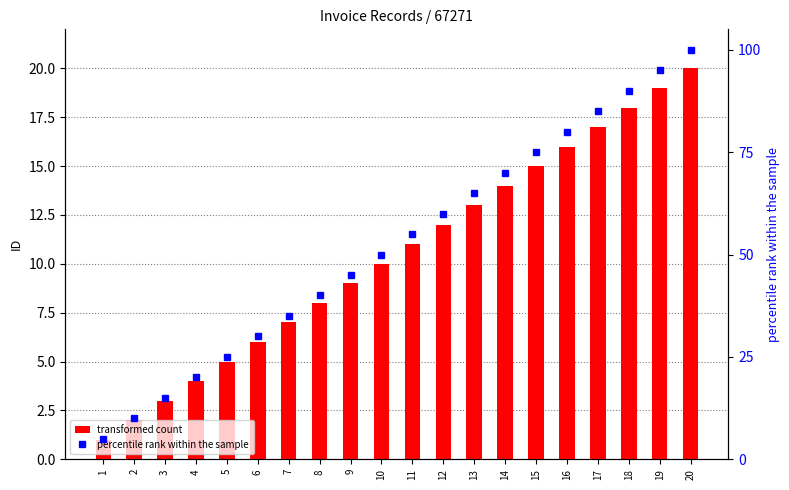

Which category has the lowest value in the transformed count series?

1